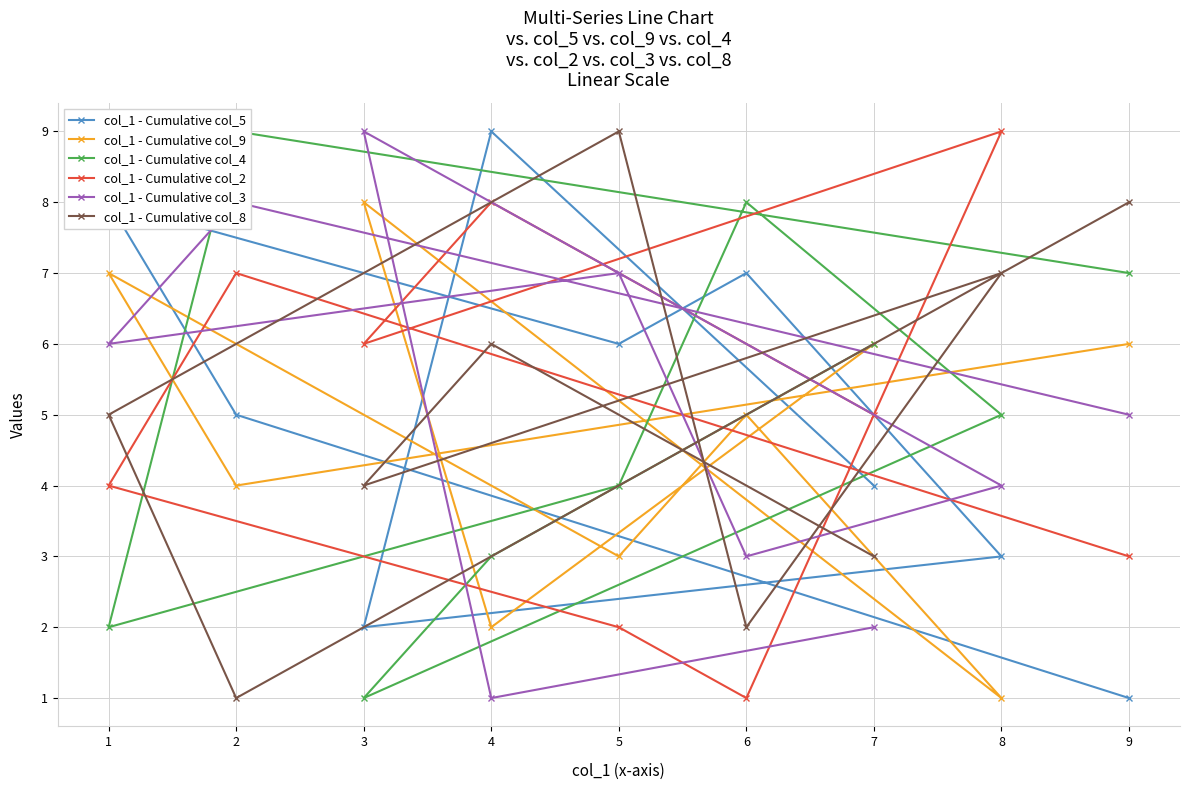

Rank the categories by col_1 - Cumulative col_2 value from highest to lowest.

8, 4, 2, 3, 7, 1, 9, 5, 6